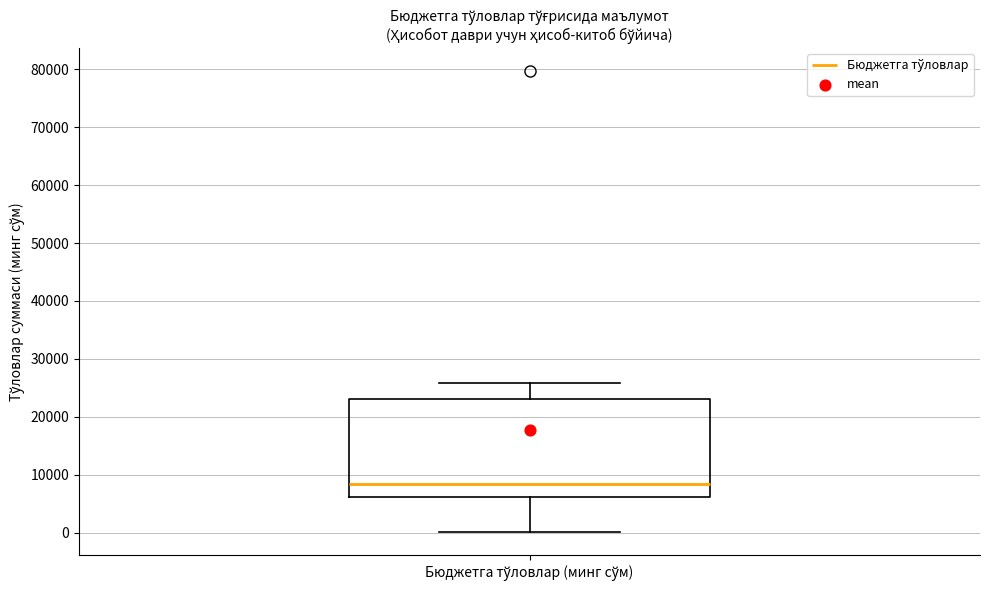

Where is the lower edge of the box for Бюджетга тўловлар (минг сўм) on the y-axis? The values are not printed on the chart, so give them approximately, as read against the axis.

6000